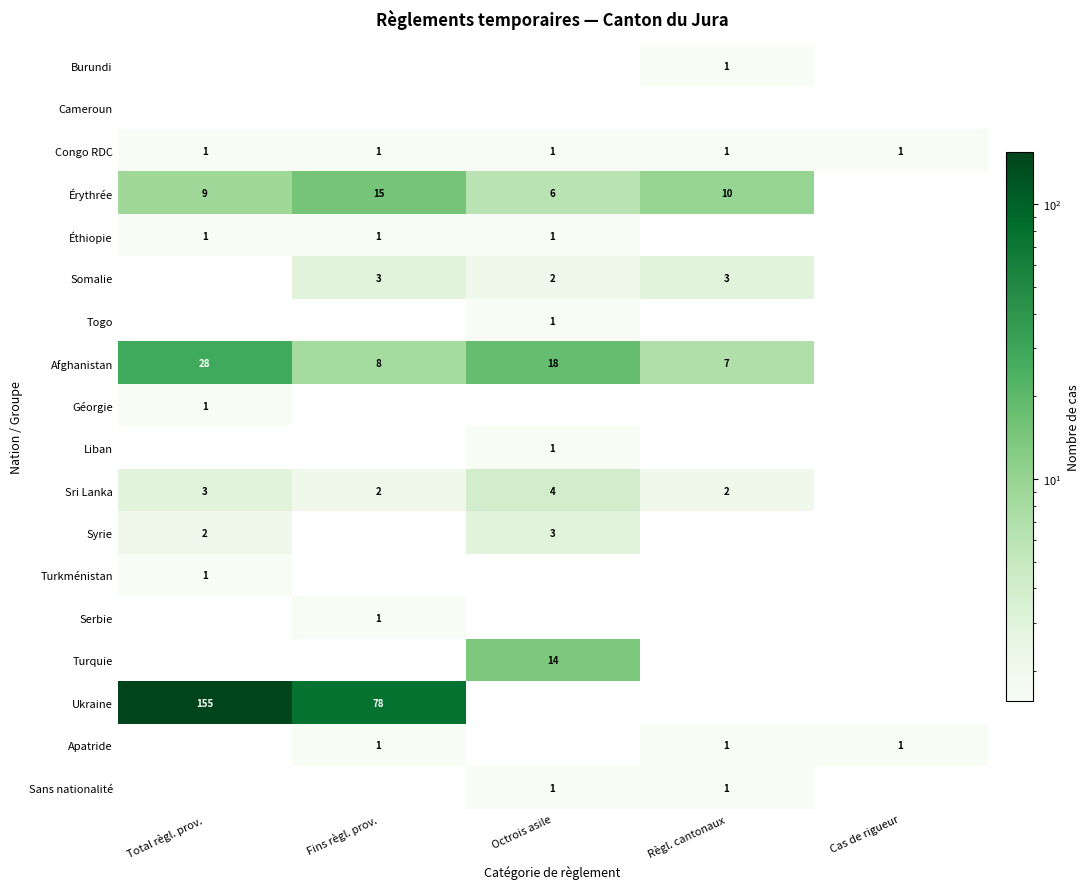

What is the maximum value shown in the chart?

155